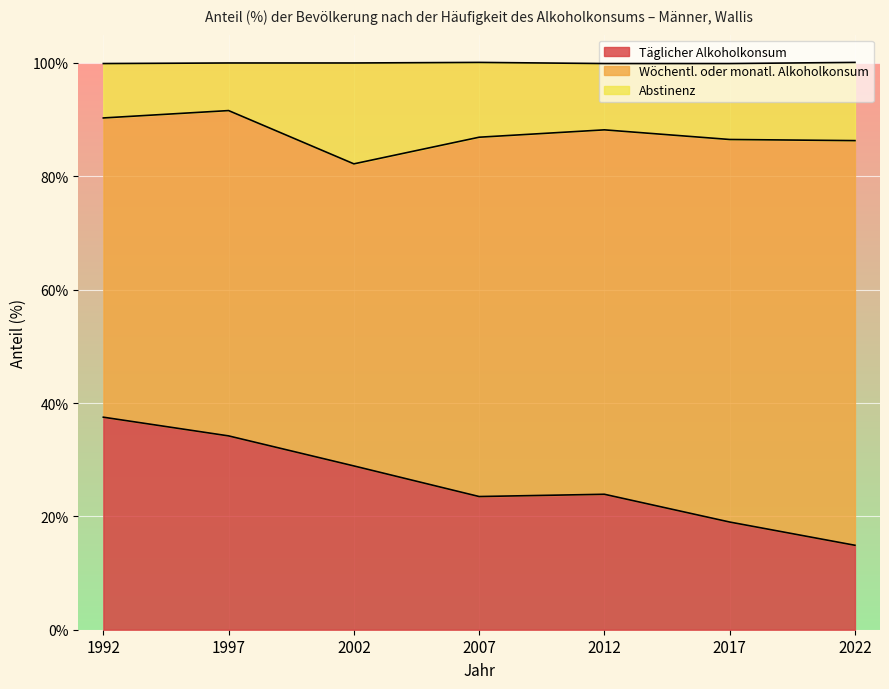

True or false: Täglicher Alkoholkonsum has a value of 0.3 at 2002.

True